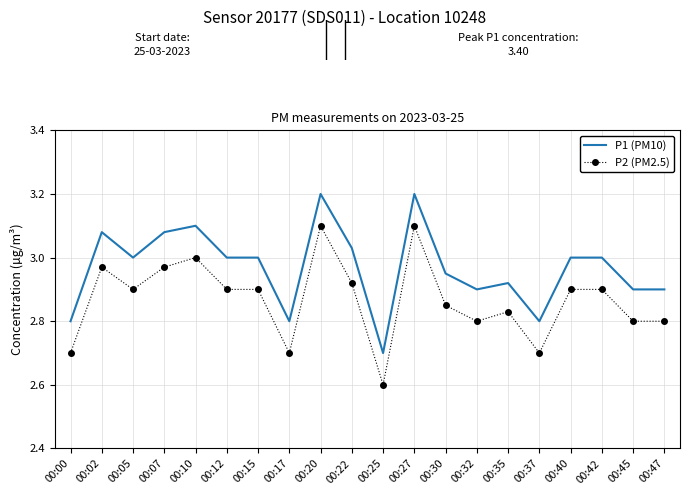

At which label is P1 (PM10) closest to 2?

00:25